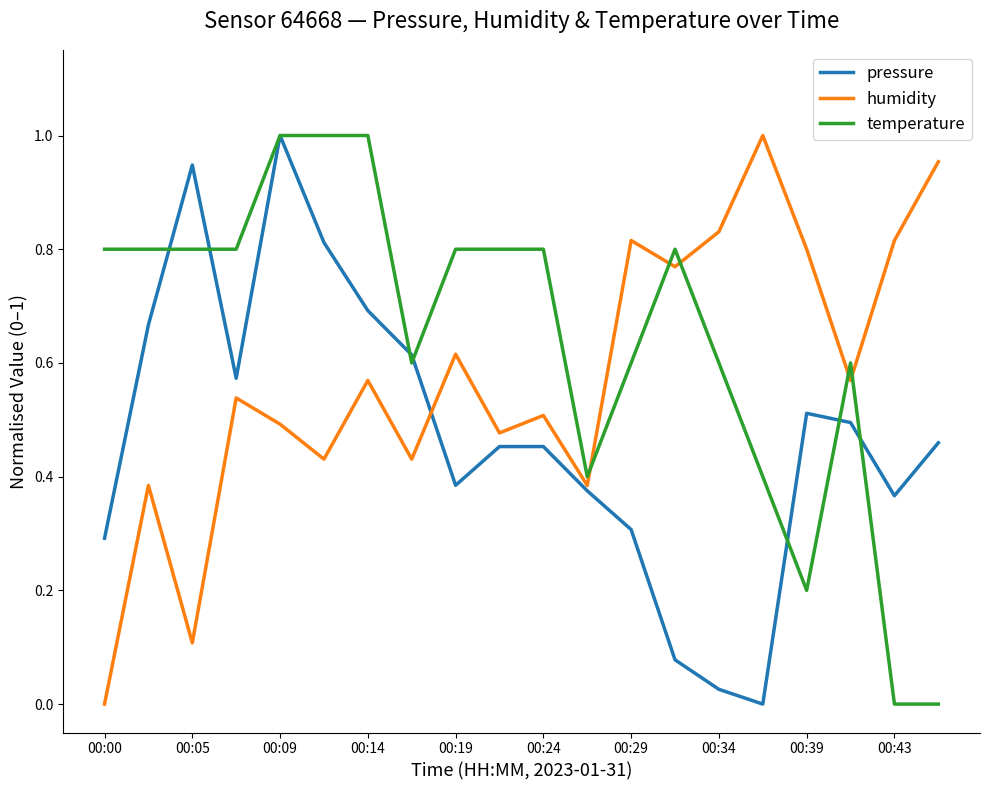

List the series in order of their overall mean, lowest first.

pressure, humidity, temperature